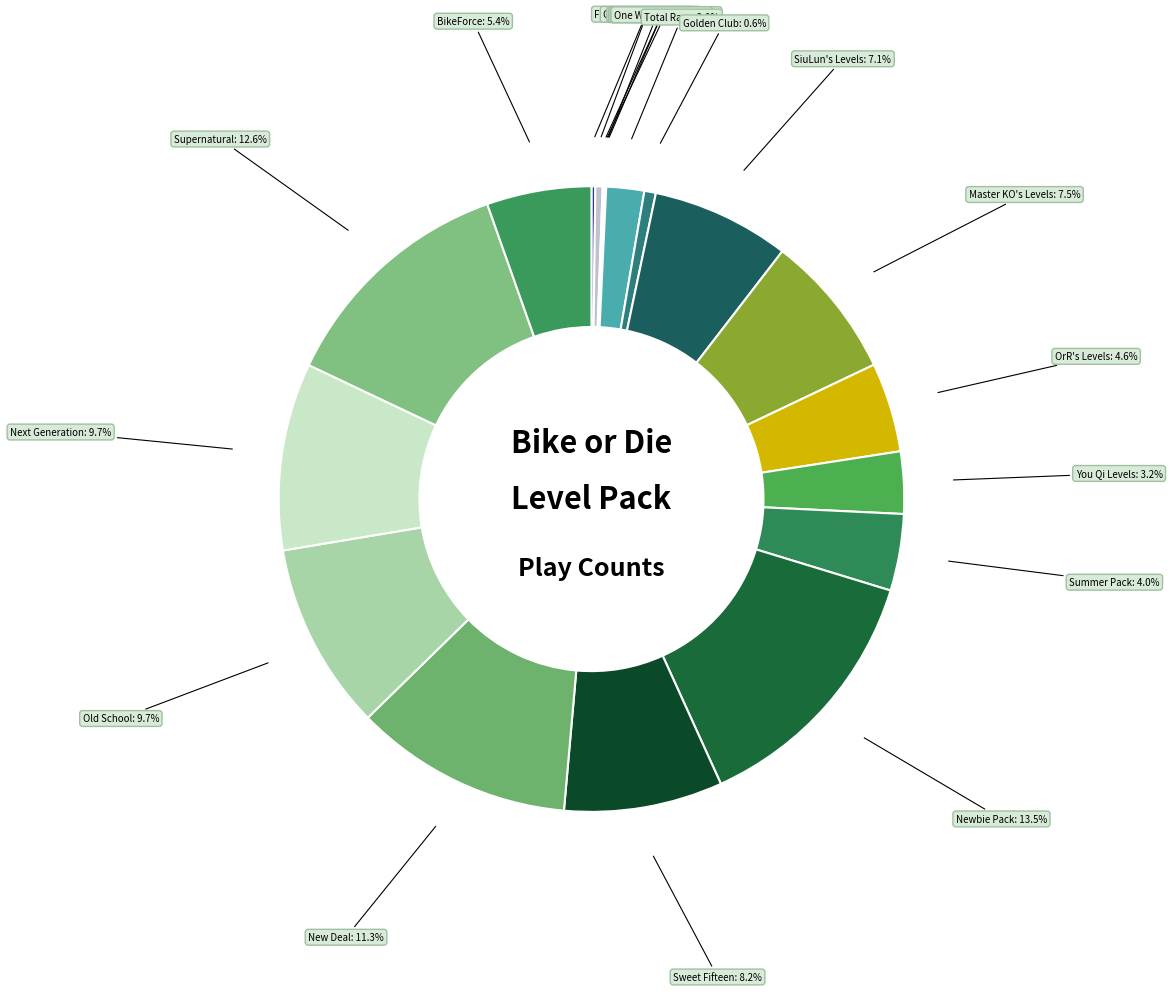

What percentage is the BikeForce slice, to the nearest percent?

5%